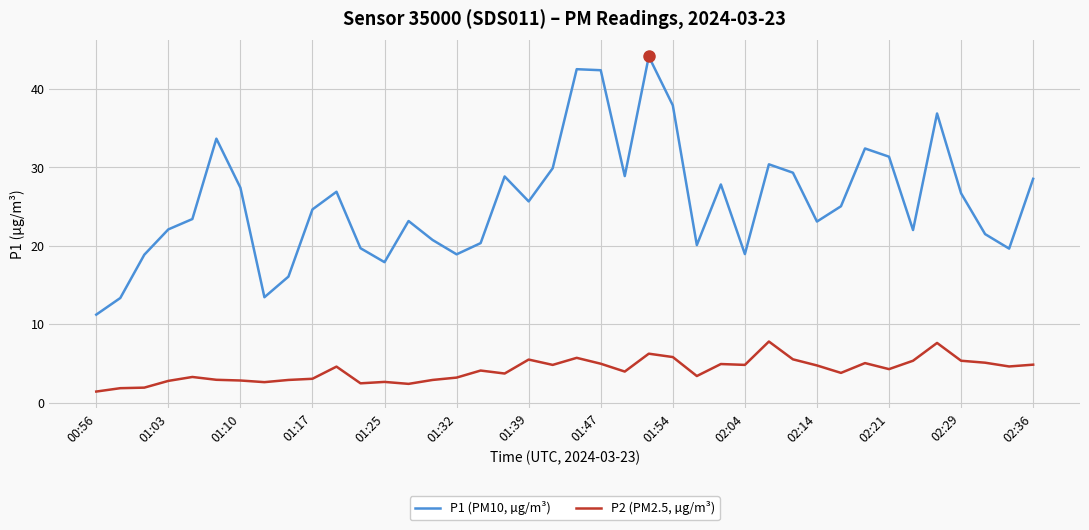

List the series in order of their overall mean, highest first.

P1 (PM10, µg/m³), P2 (PM2.5, µg/m³)